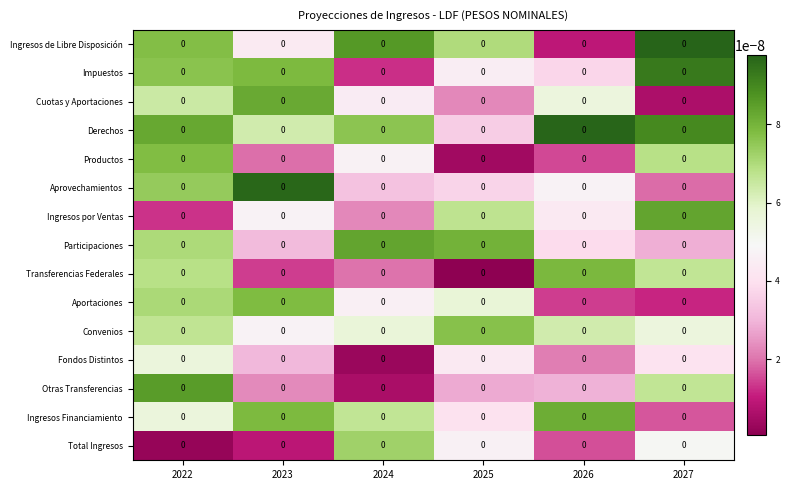

At 2027, list the series in order from smallest to largest.

Cuotas y Aportaciones, Aportaciones, Ingresos Financiamiento, Aprovechamientos, Participaciones, Fondos Distintos, Total Ingresos, Convenios, Otras Transferencias, Transferencias Federales, Productos, Ingresos por Ventas, Derechos, Impuestos, Ingresos de Libre Disposición